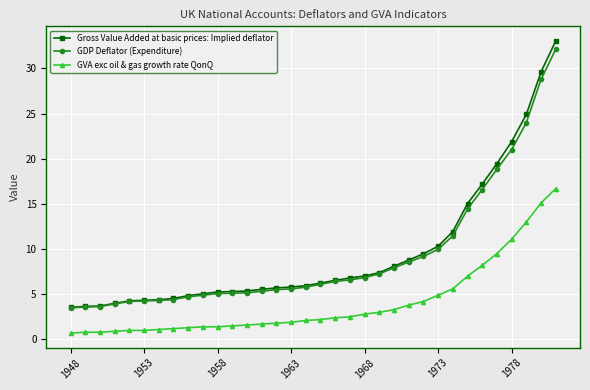

Which series has the largest range (max minus min)?

Gross Value Added at basic prices: Implied deflator